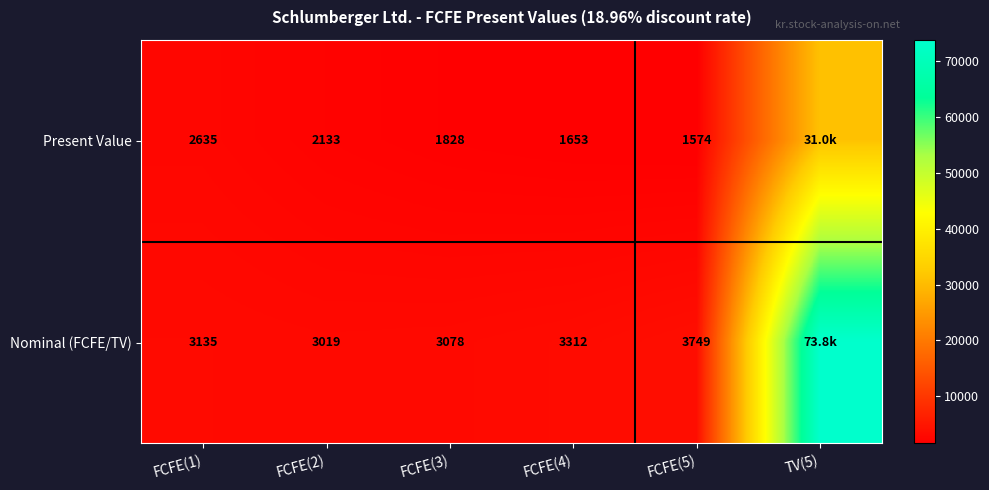

What is the spread (max minus min) of values at FCFE(2)?

886